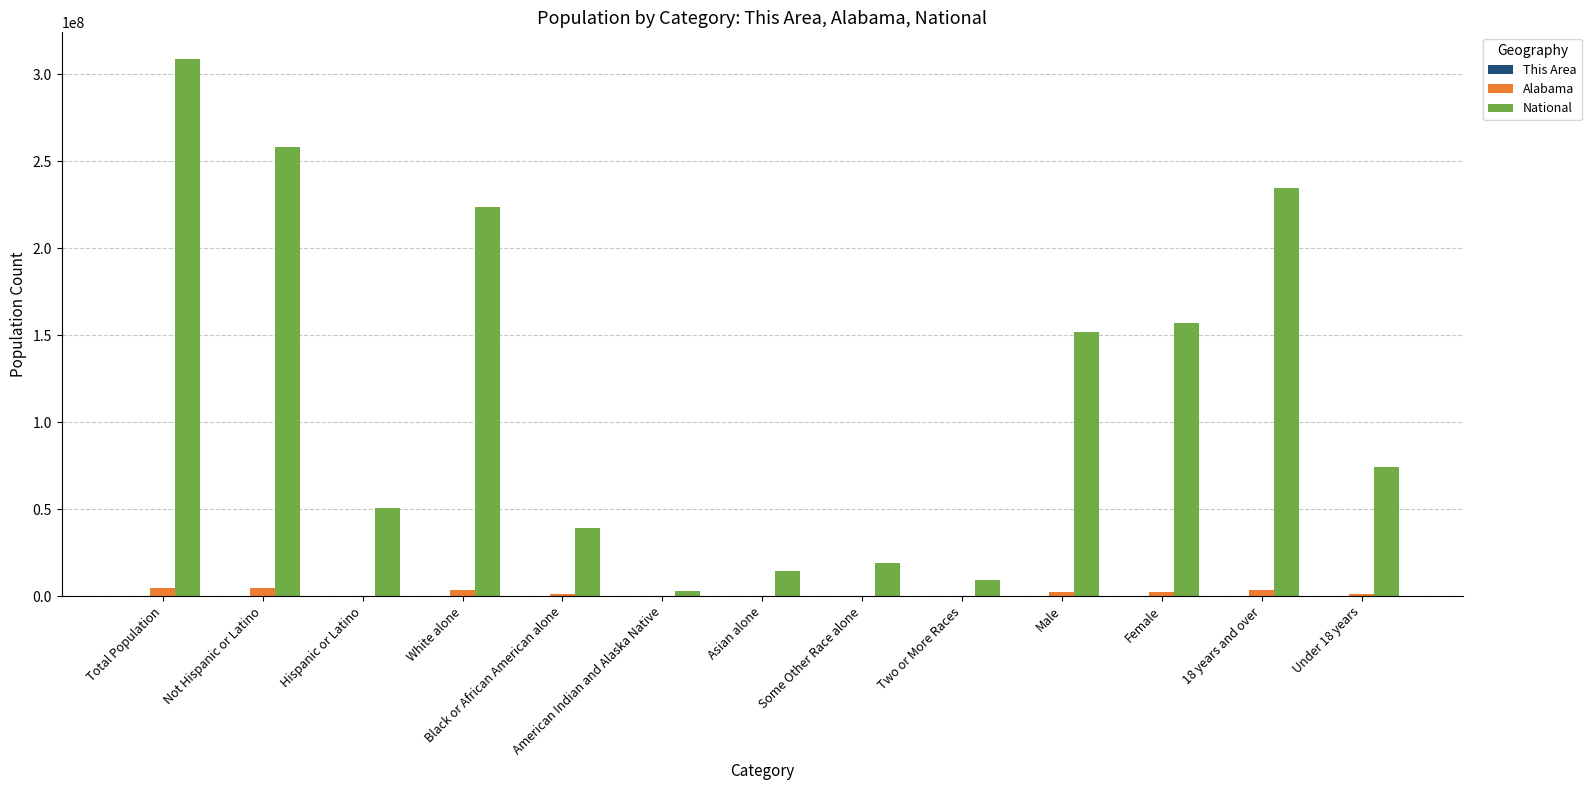

Which category has the highest value in the National series?

Total Population